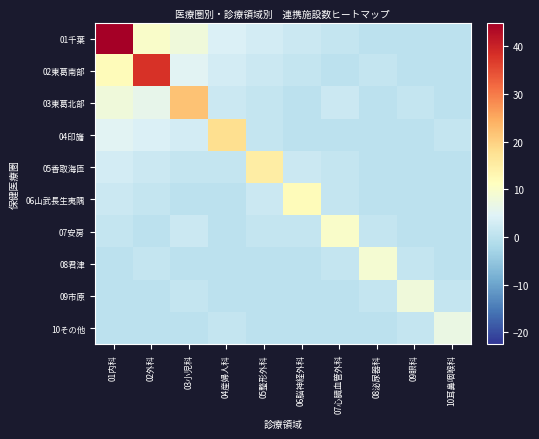

Reading left to right, extract all data points from this chart.

01千葉: 01内科=45	02外科=10	03小児科=8	04産婦人科=4	05整形外科=3	06脳神経外科=2	07心臓血管外科=1	08泌尿器科=0	09眼科=0	10耳鼻咽喉科=0
02東葛南部: 01内科=12	02外科=38	03小児科=5	04産婦人科=3	05整形外科=2	06脳神経外科=1	07心臓血管外科=0	08泌尿器科=1	09眼科=0	10耳鼻咽喉科=0
03東葛北部: 01内科=8	02外科=6	03小児科=22	04産婦人科=2	05整形外科=1	06脳神経外科=0	07心臓血管外科=2	08泌尿器科=0	09眼科=1	10耳鼻咽喉科=0
04印旛: 01内科=5	02外科=4	03小児科=3	04産婦人科=18	05整形外科=1	06脳神経外科=0	07心臓血管外科=0	08泌尿器科=0	09眼科=0	10耳鼻咽喉科=1
05香取海匝: 01内科=3	02外科=2	03小児科=1	04産婦人科=1	05整形外科=15	06脳神経外科=2	07心臓血管外科=1	08泌尿器科=0	09眼科=0	10耳鼻咽喉科=0
06山武長生夷隅: 01内科=2	02外科=1	03小児科=0	04産婦人科=0	05整形外科=2	06脳神経外科=12	07心臓血管外科=1	08泌尿器科=0	09眼科=0	10耳鼻咽喉科=0
07安房: 01内科=1	02外科=0	03小児科=2	04産婦人科=0	05整形外科=1	06脳神経外科=1	07心臓血管外科=10	08泌尿器科=1	09眼科=0	10耳鼻咽喉科=0
08君津: 01内科=0	02外科=1	03小児科=0	04産婦人科=0	05整形外科=0	06脳神経外科=0	07心臓血管外科=1	08泌尿器科=9	09眼科=1	10耳鼻咽喉科=0
09市原: 01内科=0	02外科=0	03小児科=1	04産婦人科=0	05整形外科=0	06脳神経外科=0	07心臓血管外科=0	08泌尿器科=1	09眼科=8	10耳鼻咽喉科=1
10その他: 01内科=0	02外科=0	03小児科=0	04産婦人科=1	05整形外科=0	06脳神経外科=0	07心臓血管外科=0	08泌尿器科=0	09眼科=1	10耳鼻咽喉科=7